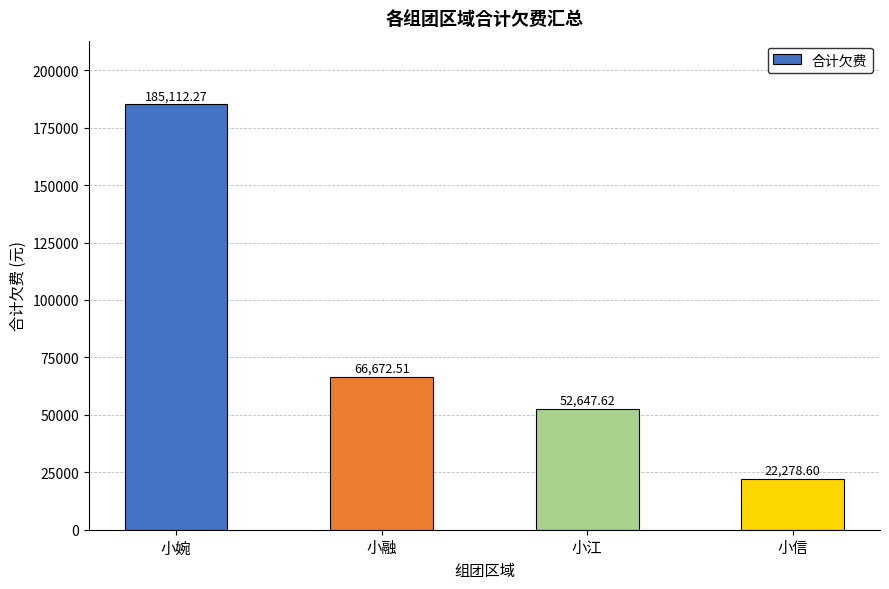

How many bars are there in total?

4